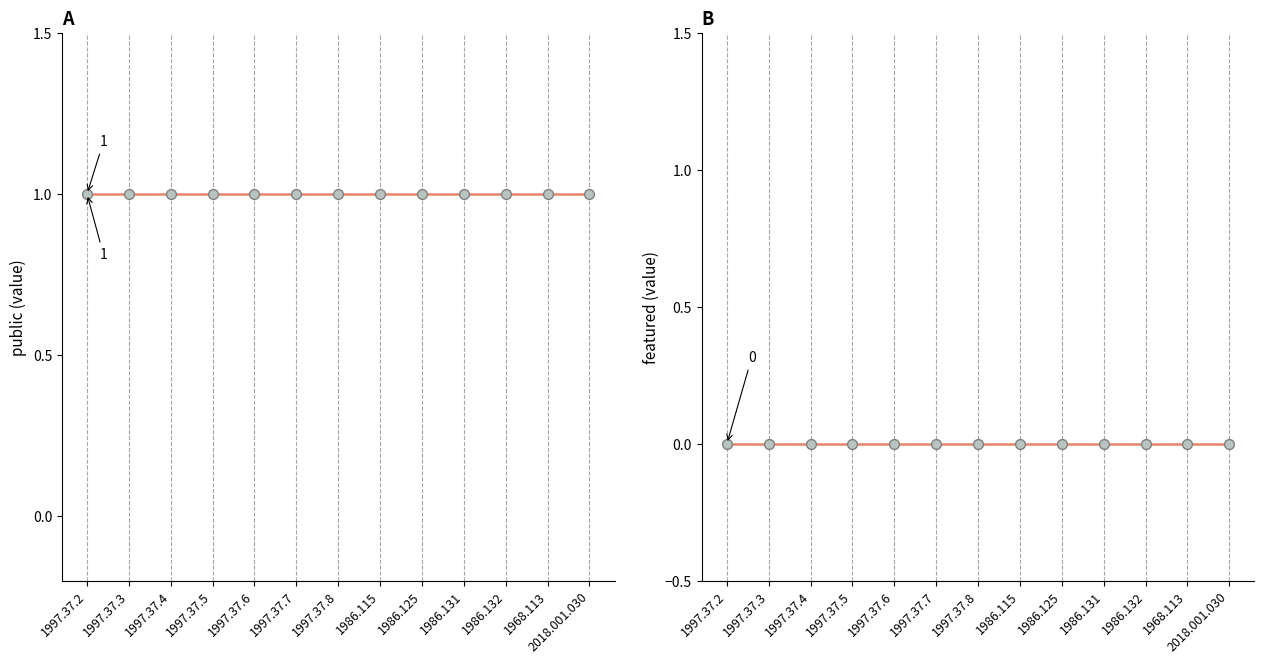

Which series reaches the maximum Y coordinate?

public